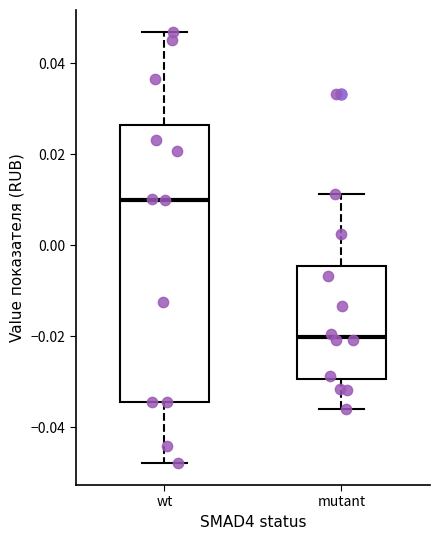

Where does the upper whisker of the box for mutant end on the y-axis? The values are not printed on the chart, so give them approximately, as read against the axis.

0.012